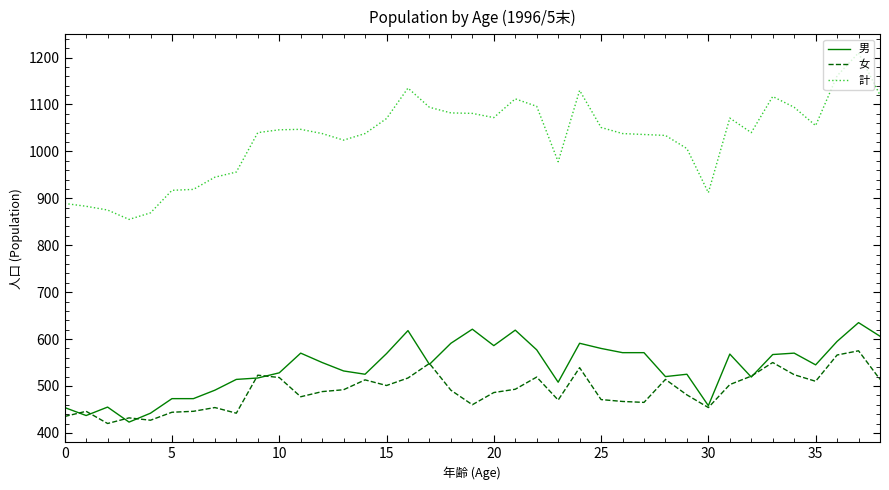

List the series in order of their peak value, highest first.

計, 男, 女